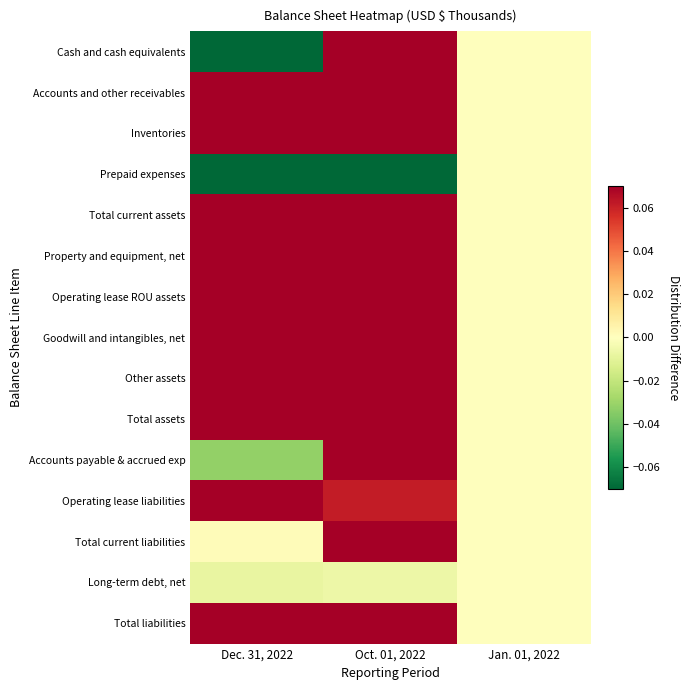

List the series in order of their peak value, highest first.

Cash and cash equivalents, Inventories, Goodwill and intangibles, net, Other assets, Total current assets, Accounts payable & accrued exp, Total current liabilities, Total assets, Property and equipment, net, Accounts and other receivables, Operating lease ROU assets, Operating lease liabilities, Total liabilities, Prepaid expenses, Long-term debt, net